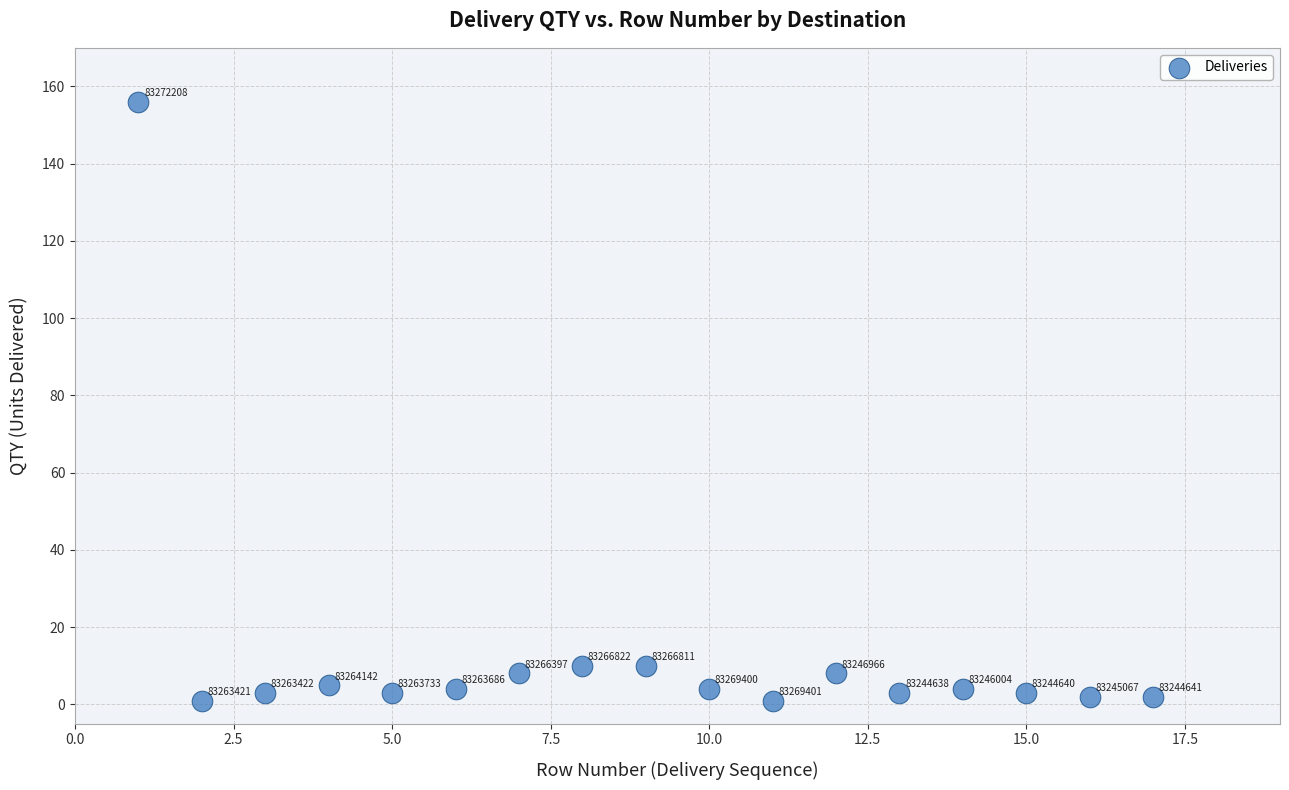

What Y value in the scatter plot is closest to 78?

10